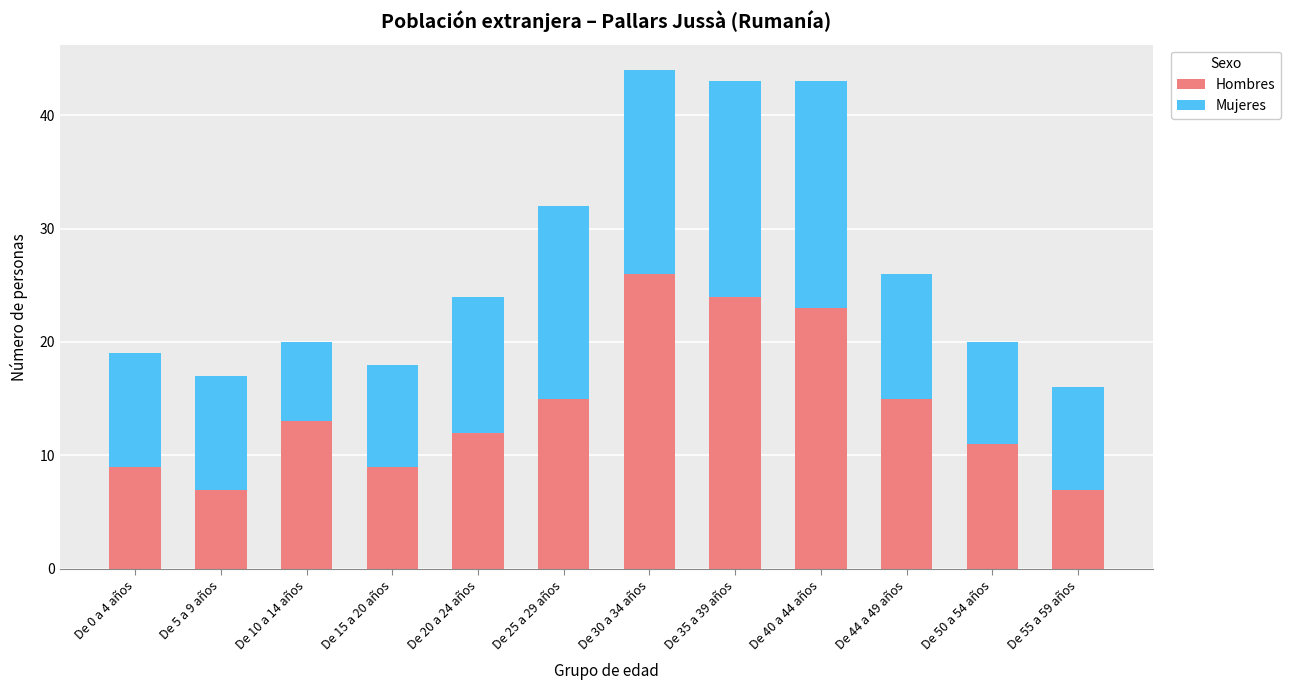

What is the sum of all Hombres values?

171